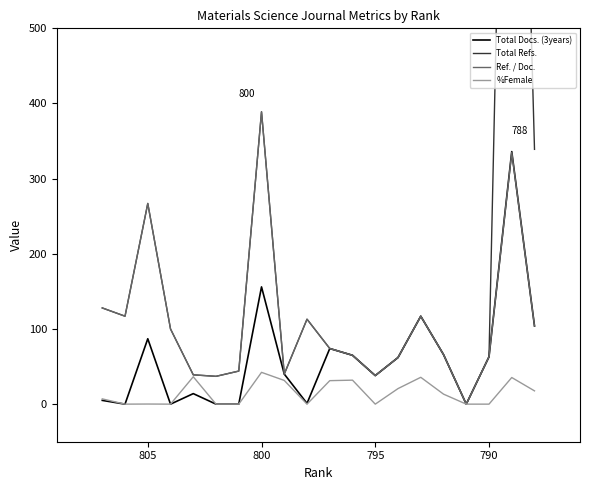

At how many categories does at least one series exceed 181?

4